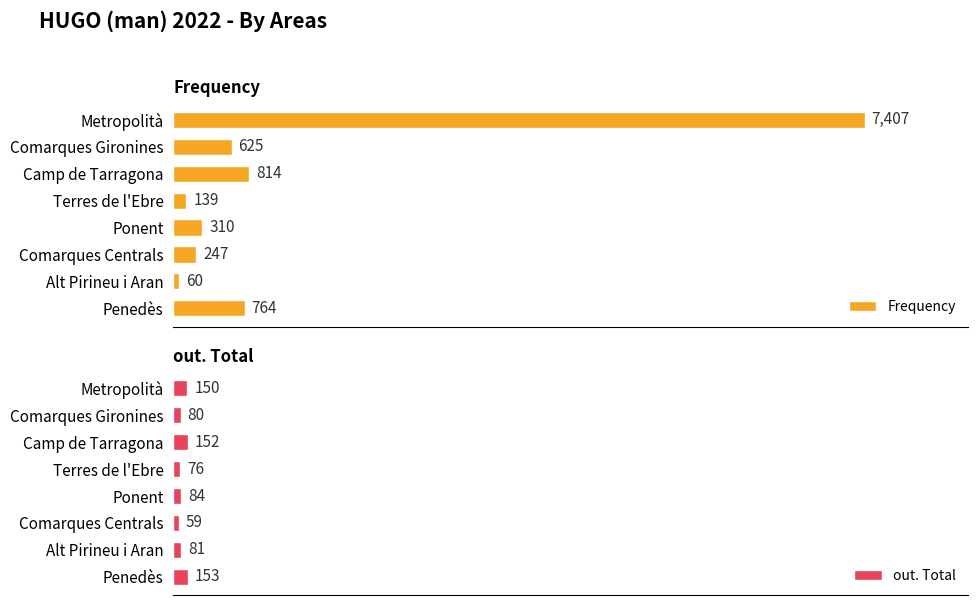

At which label does Frequency reach its minimum?

Alt Pirineu i Aran